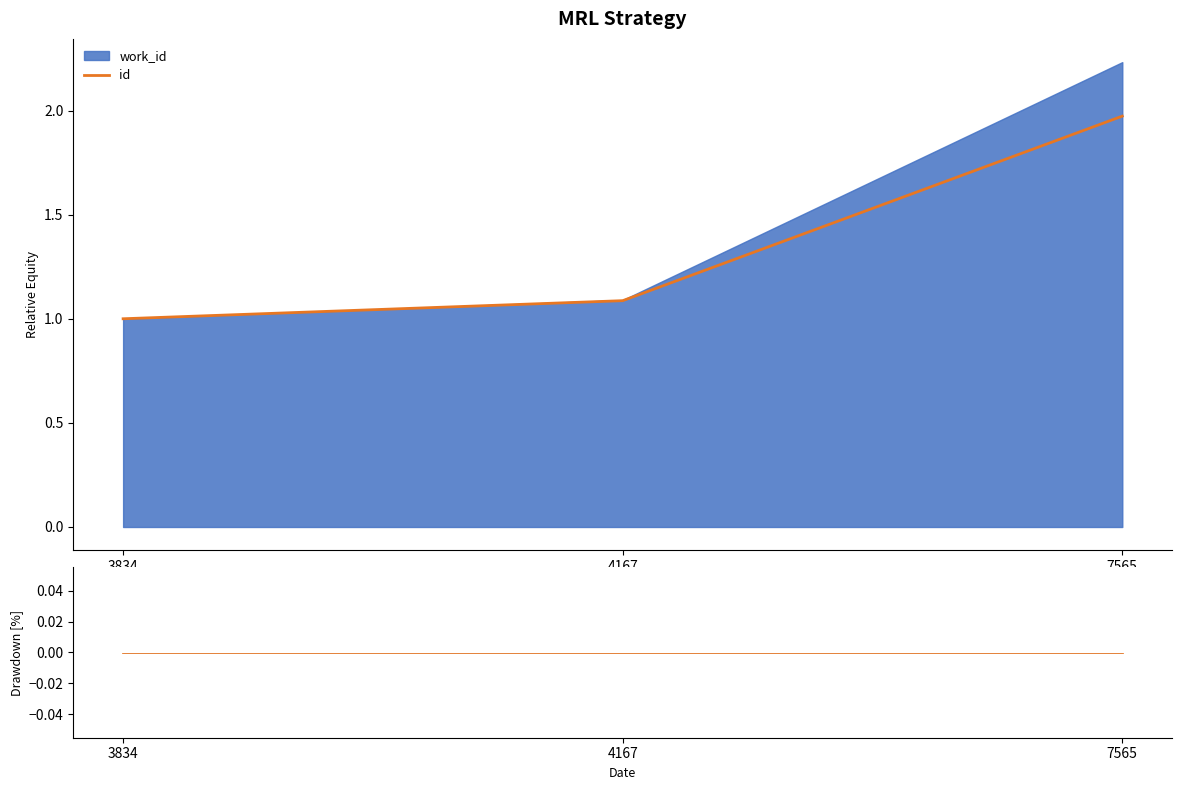

Which has a higher value, 7565 or 4167?

7565